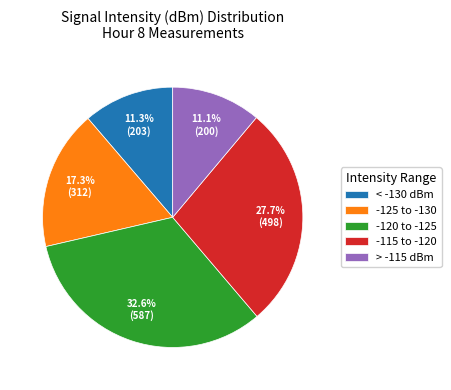

Count the number of slices in the pie.

5